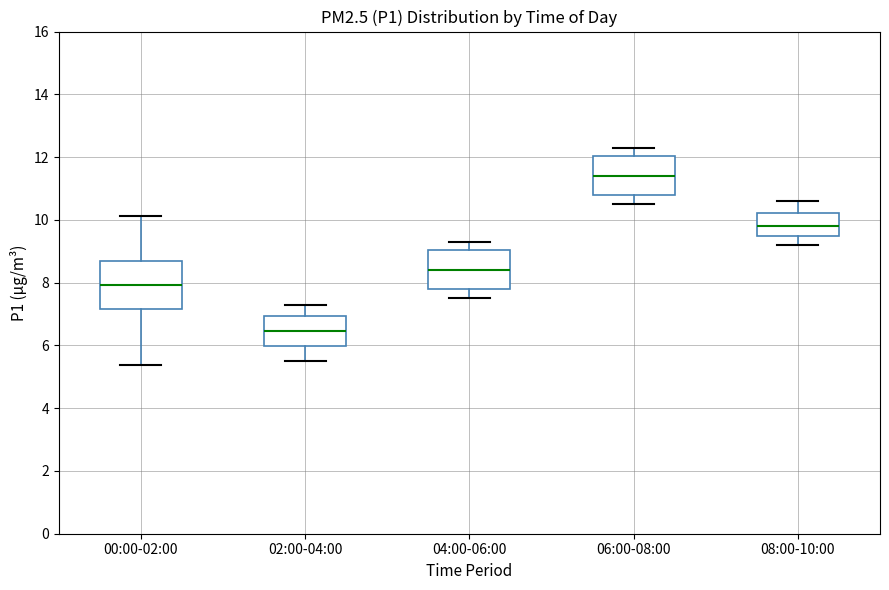

Reading left to right, read every box against the y-axis: the position of its median line, the range the box covers, and the ends of its whiskers. The values are not printed on the chart, so give them approximately, as read against the axis.

00:00-02:00: median 8.0, box 7.2 to 8.6, whiskers 5.4 to 10.2
02:00-04:00: median 6.4, box 6.0 to 7.0, whiskers 5.6 to 7.4
04:00-06:00: median 8.4, box 7.8 to 9.0, whiskers 7.6 to 9.4
06:00-08:00: median 11.4, box 10.8 to 12.0, whiskers 10.6 to 12.4
08:00-10:00: median 9.8, box 9.6 to 10.2, whiskers 9.2 to 10.6